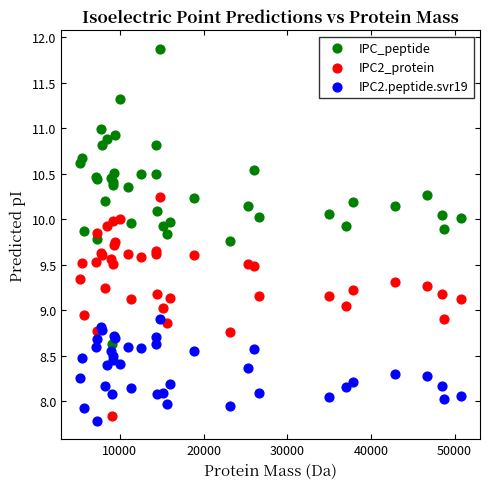

Which series contains the highest Y value?

IPC_peptide